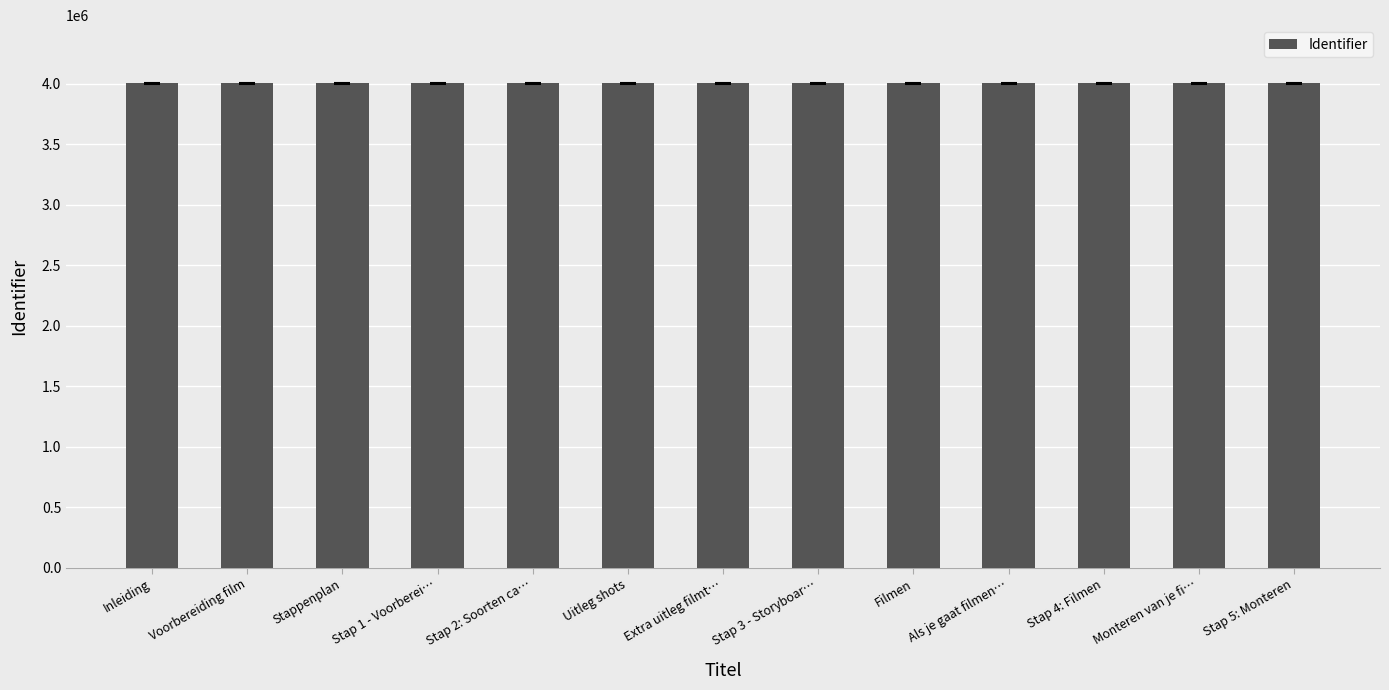

What is the difference between the maximum and minimum values?

37